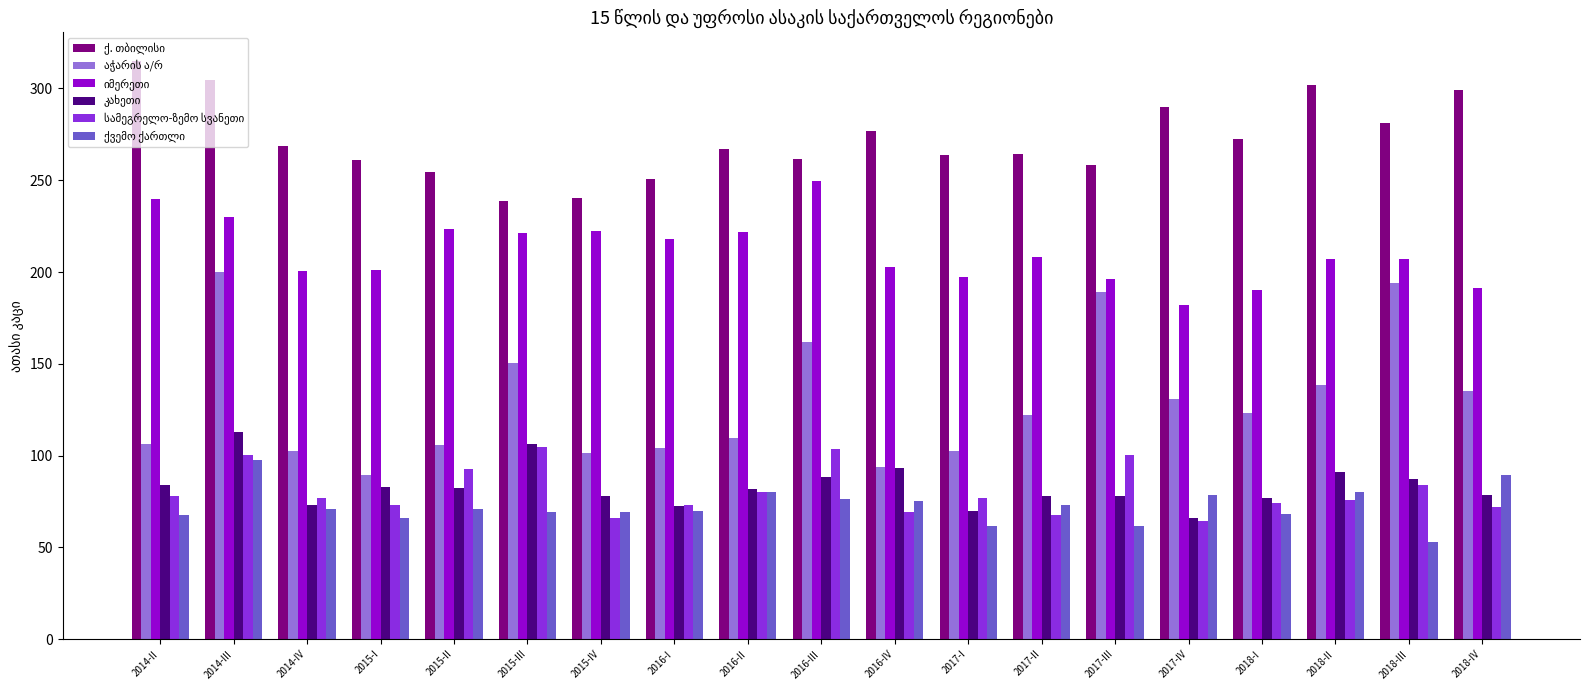

What is the difference between the highest and lowest values at 2015-II?

183.2